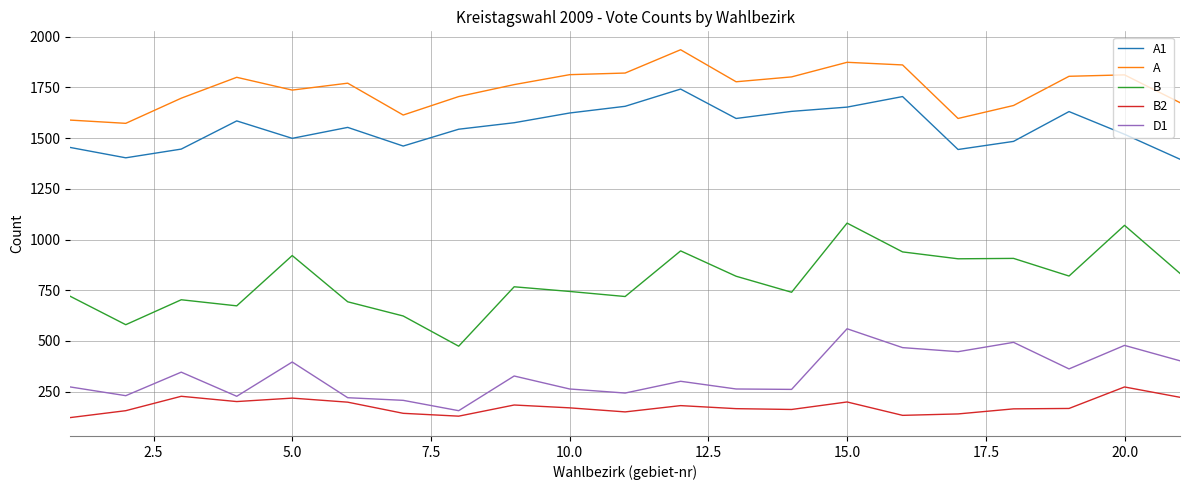

What is the minimum value for D1?

156